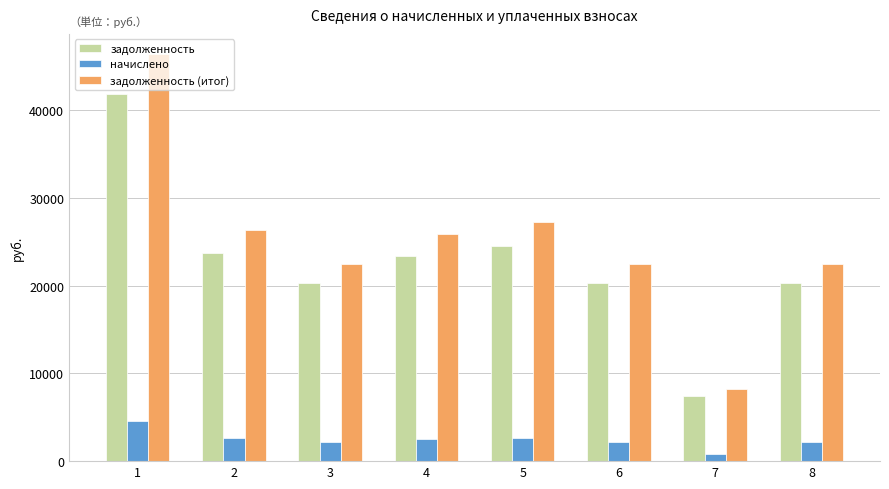

What is the sum of all задолженность (итог) values?

201385.6